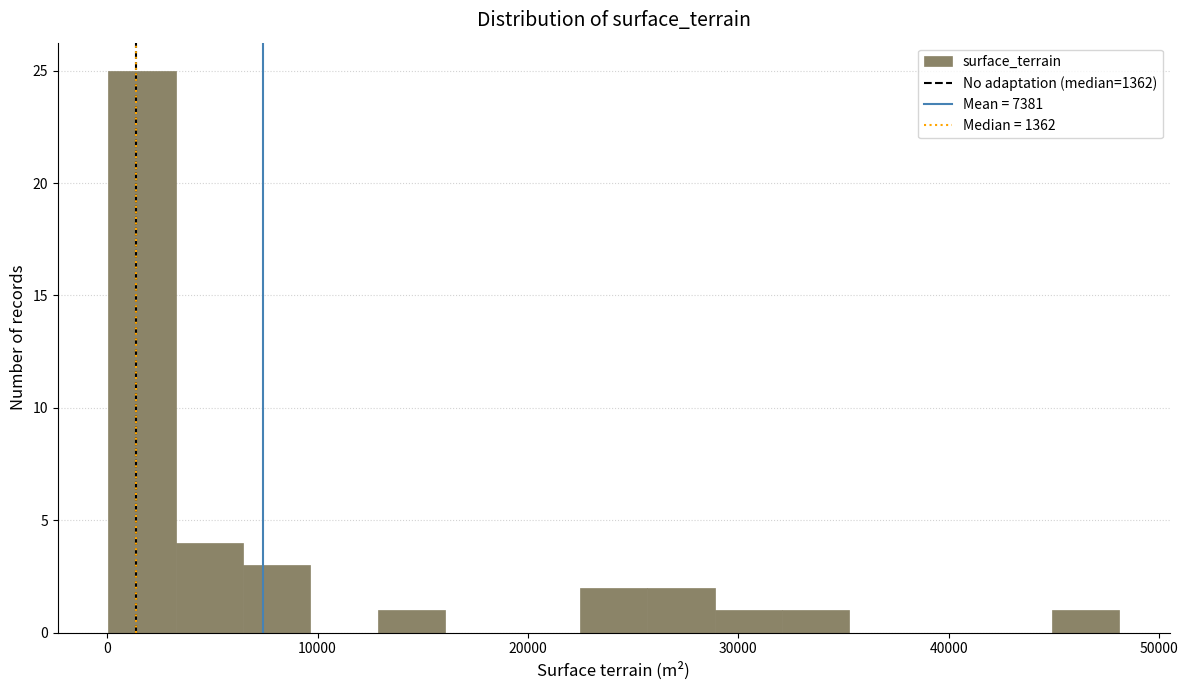

Around what value on the x-axis is the tallest bar? Give the approximate position of its centre, as read against the axis.

2000